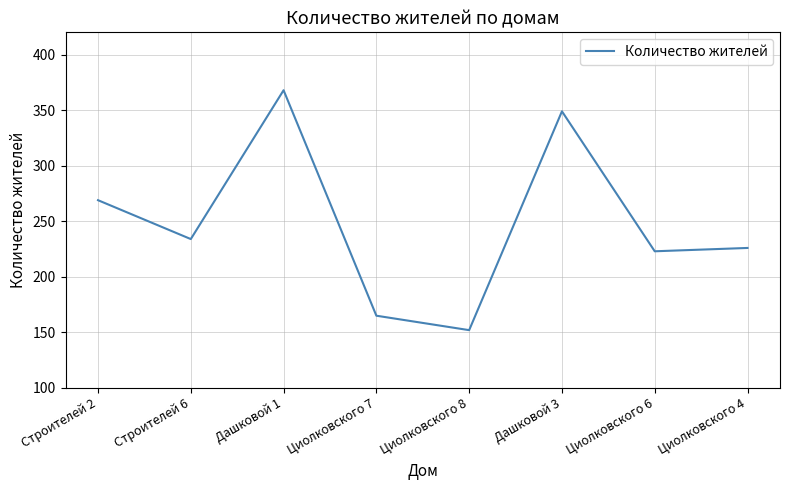

List the labels in order of value, largest first.

Дашковой 1, Дашковой 3, Строителей 2, Строителей 6, Циолковского 4, Циолковского 6, Циолковского 7, Циолковского 8